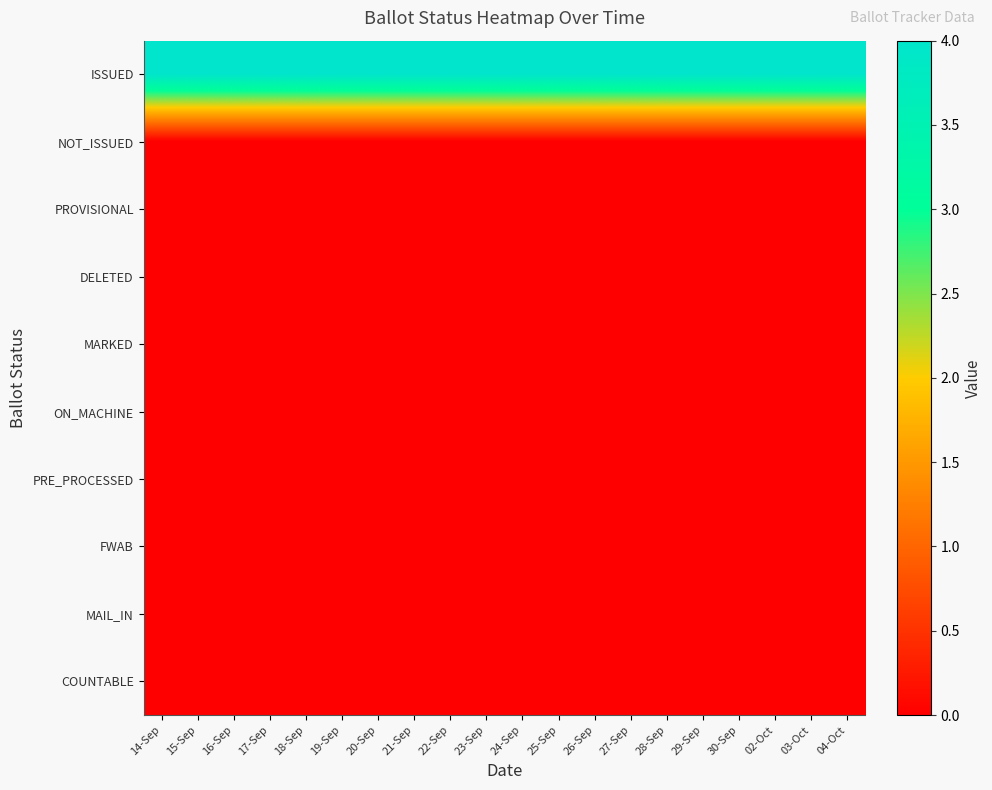

How many distinct data groups are displayed?

10